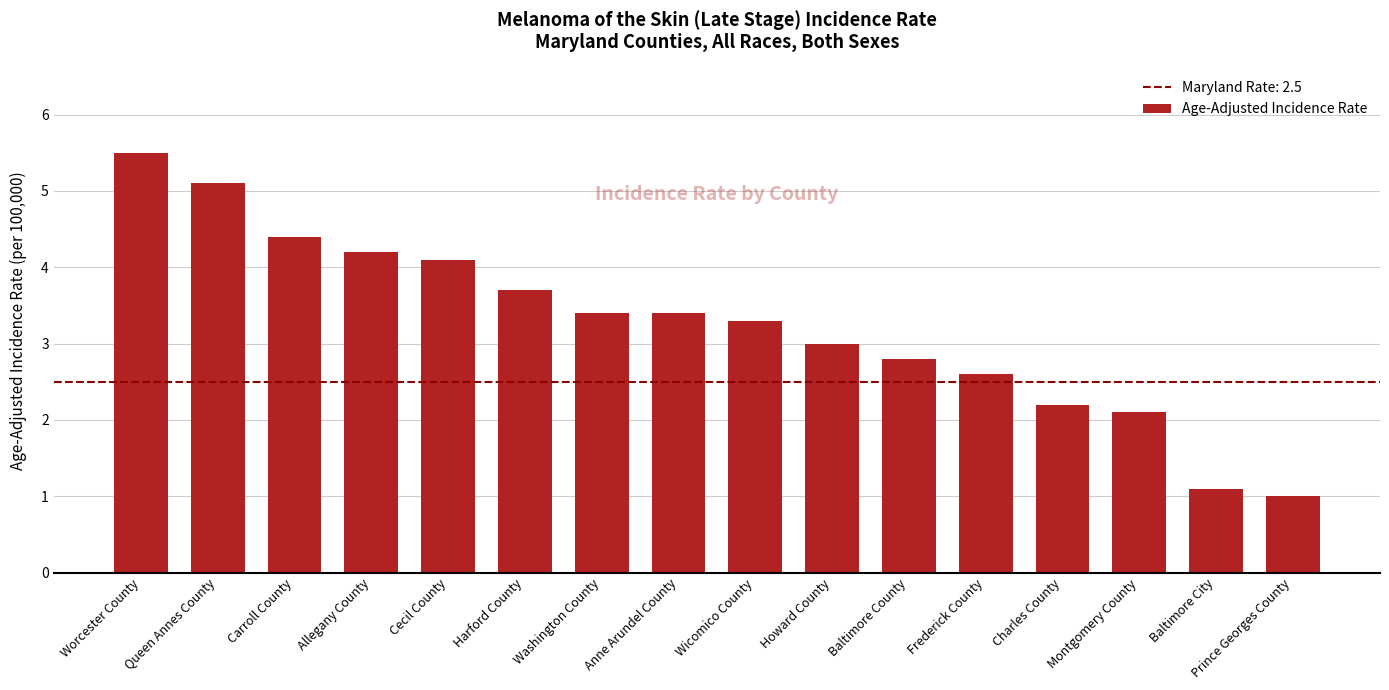

What is the average value?

3.2